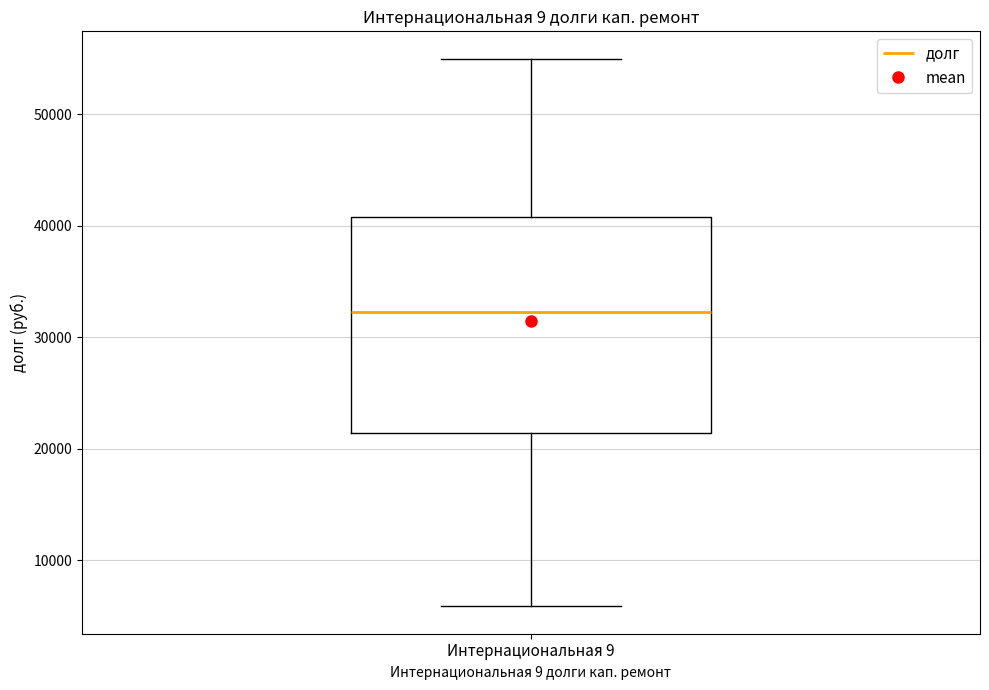

Transcribe this box plot: give where the median line is, the range the box spans, and where the two whiskers end, as read against the y-axis. The values are not printed on the chart, so give them approximately, as read against the axis.

median 32000, box 21000 to 41000, whiskers 6000 to 55000